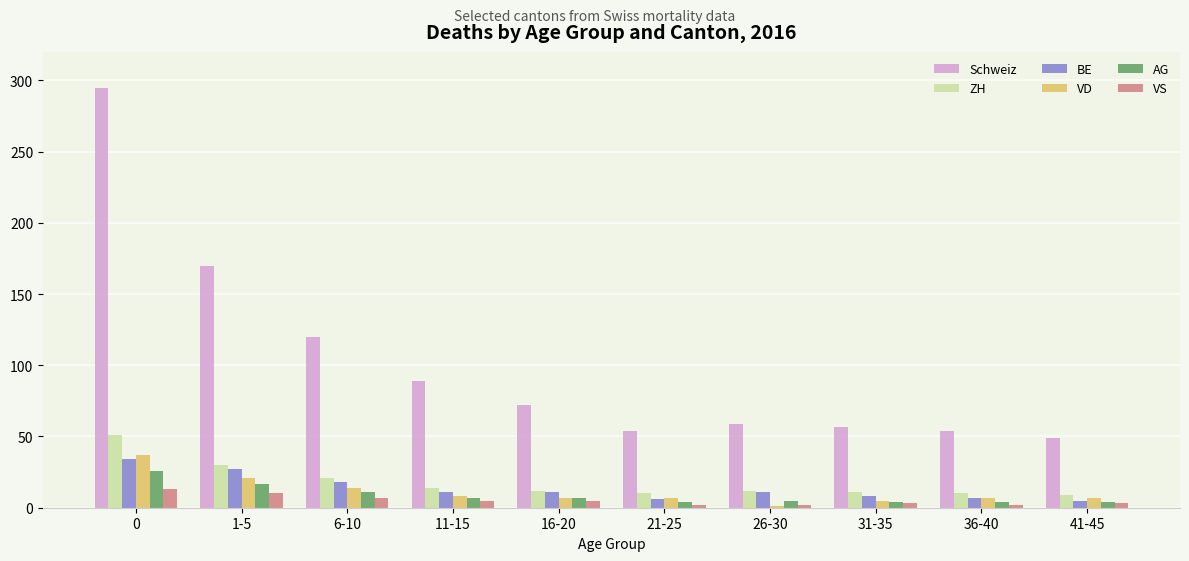

What is the greatest value displayed?

295